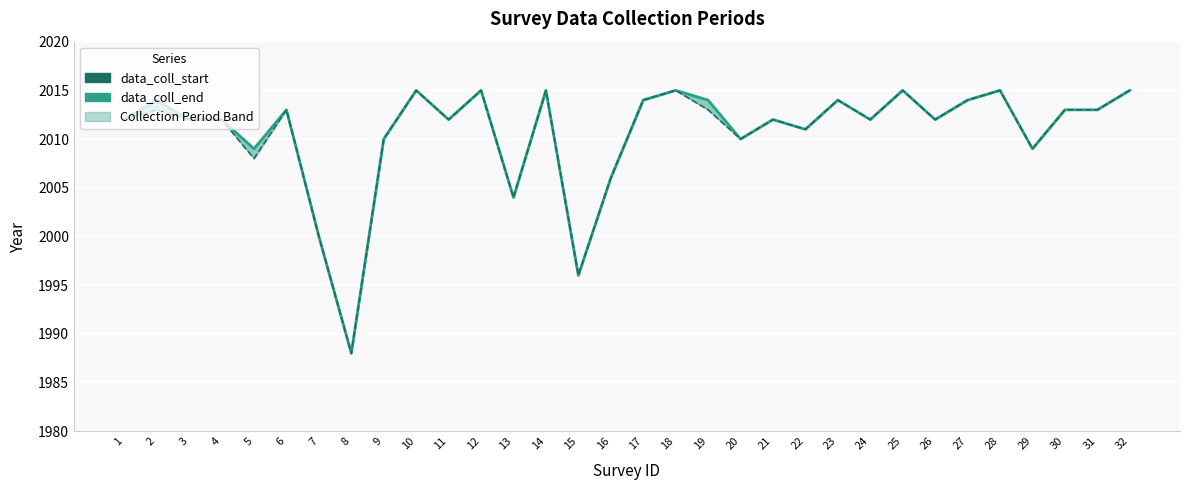

In data_coll_start, how many points are higher than both neighbors (excluding endpoints)?

10